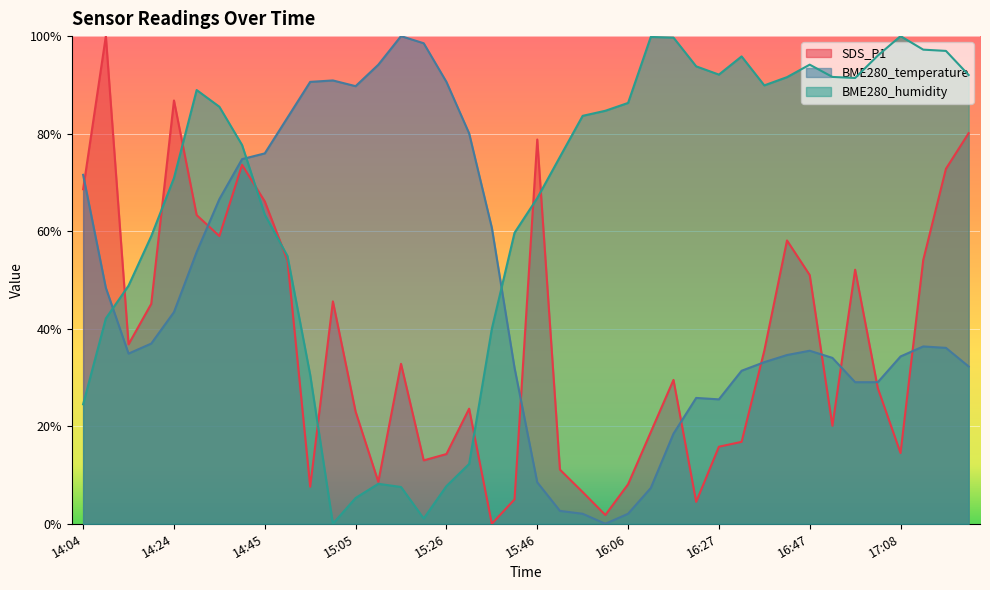

The value of SDS_P1 at 14:50 is 54.0. True or false?

True